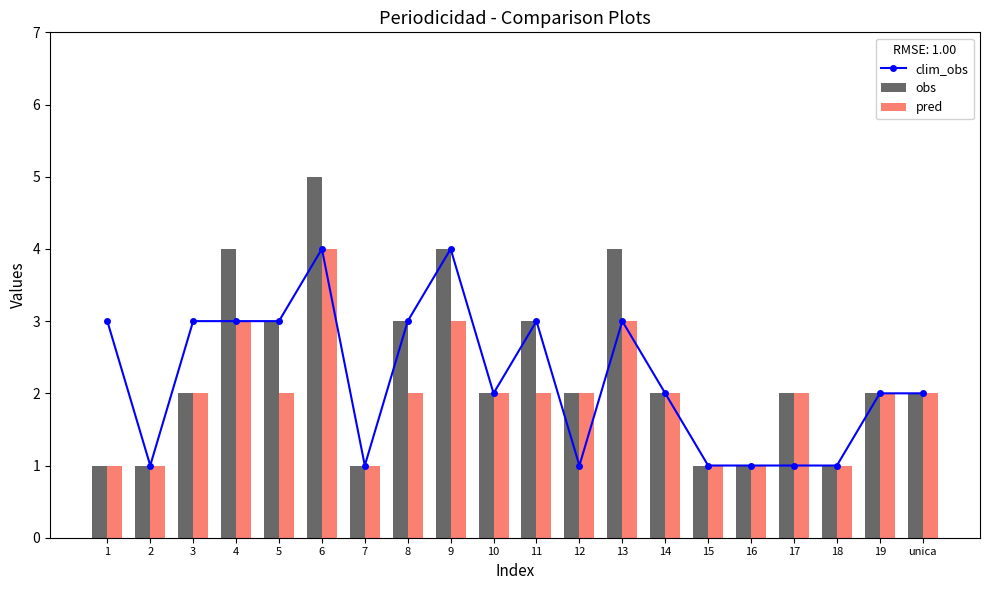

What is the difference between the obs values at 10 and 4?

2